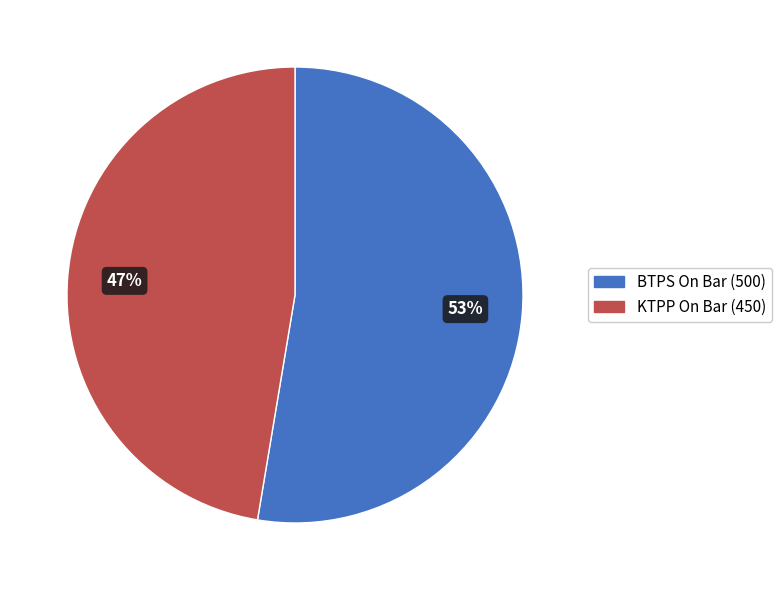

Rank the categories by value from highest to lowest.

BTPS On Bar (500), KTPP On Bar (450)